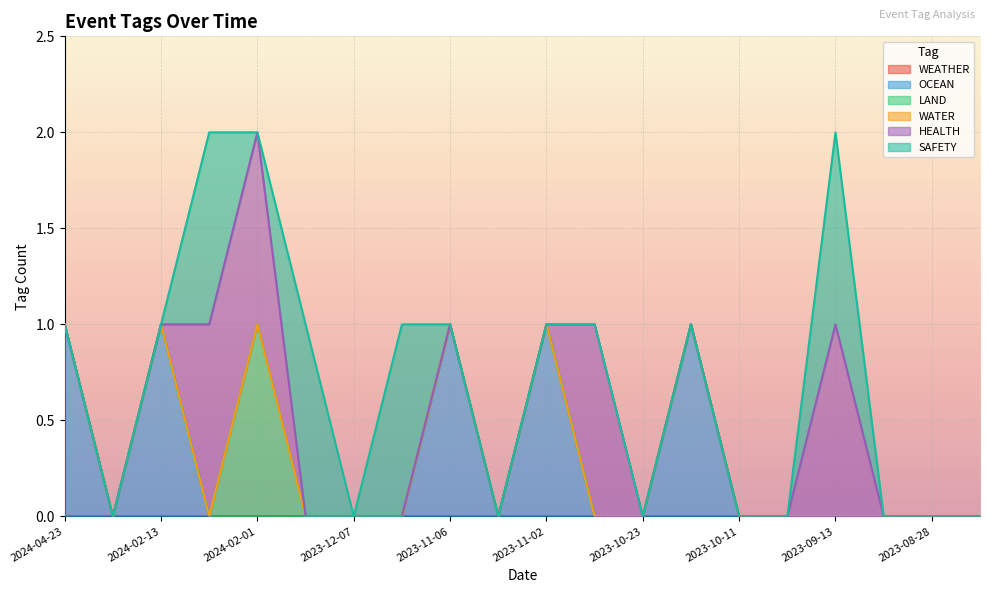

Which series has the largest total across all categories?

OCEAN